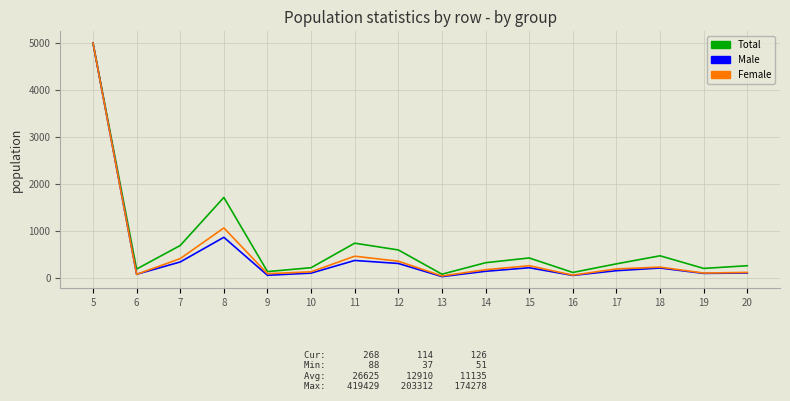

What is the spread (max minus min) of values at 7?

350